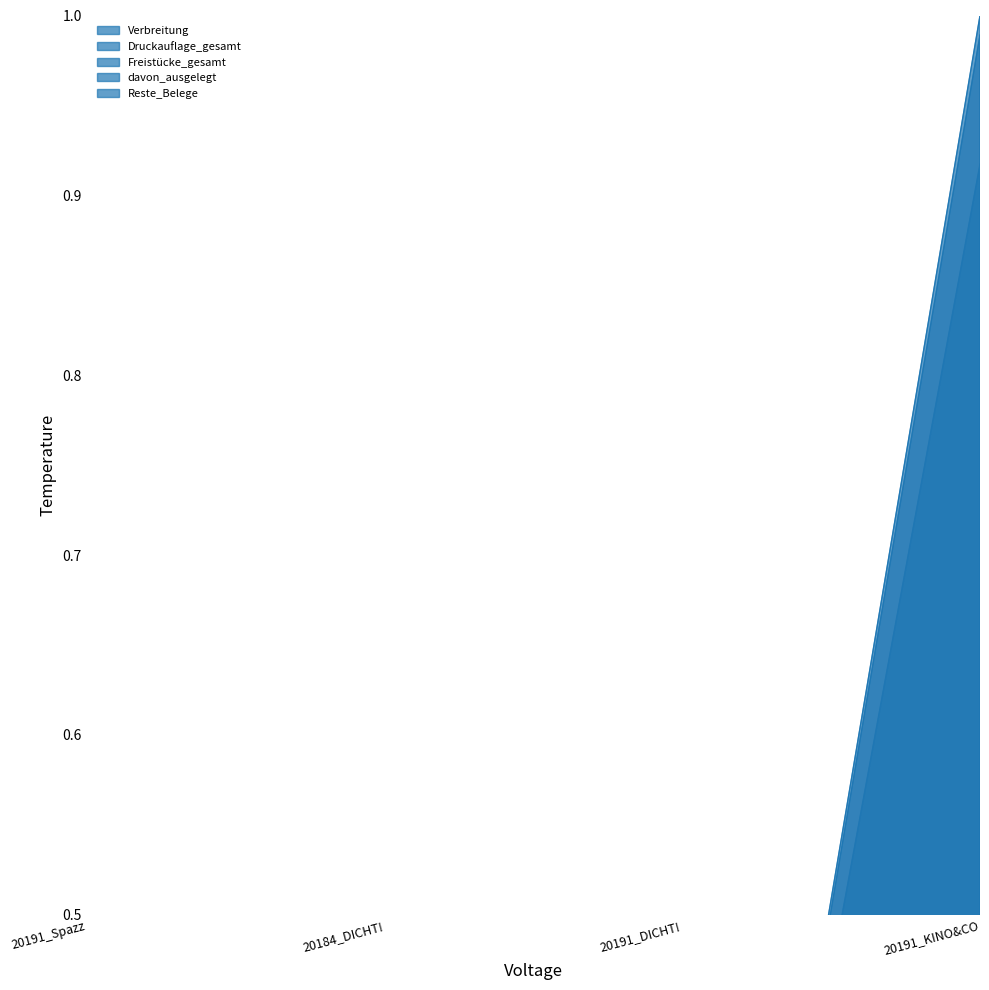

True or false: Freistücke_gesamt and Verbreitung intersect in this chart.

False